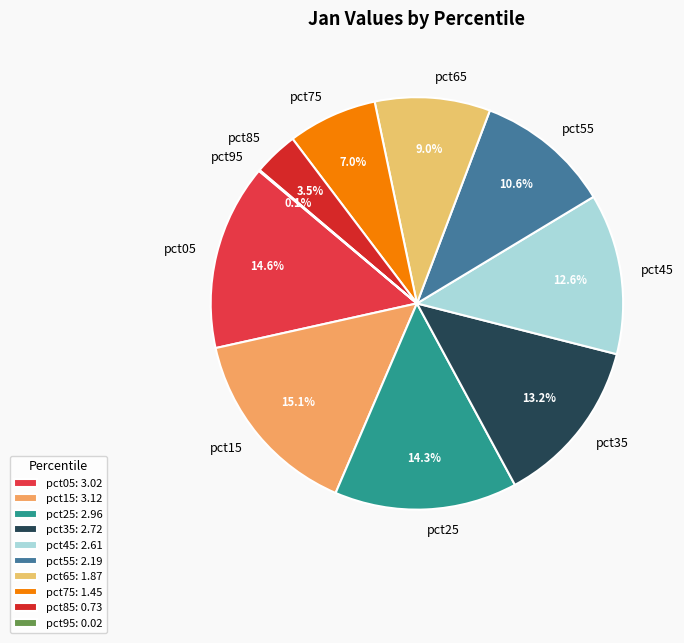

Does pct15 account for over 50% of the chart?

No